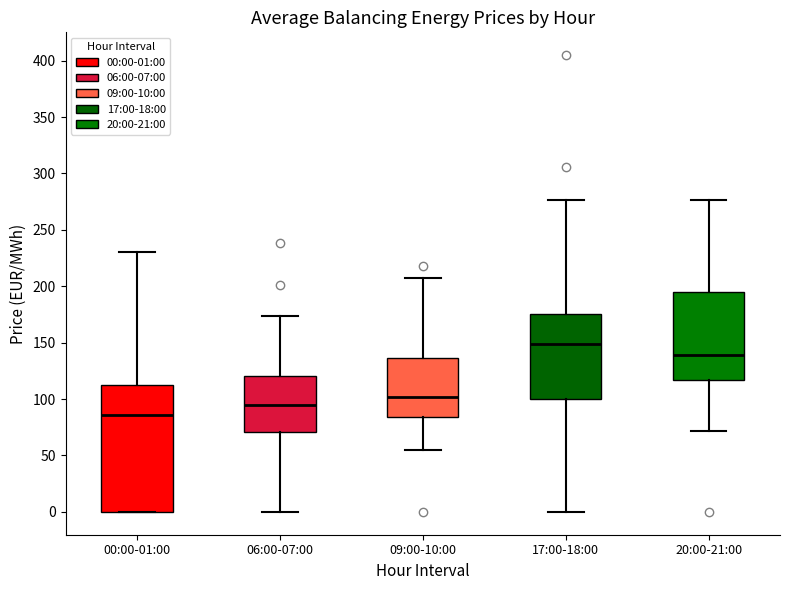

Reading left to right, transcribe this box plot: for each box, give where its median line is, the range the box spans, and where its two whiskers end, as read against the y-axis. The values are not printed on the chart, so give them approximately, as read against the axis.

00:00-01:00: median 85, box 0 to 110, whiskers 0 to 230
06:00-07:00: median 95, box 70 to 120, whiskers 0 to 175
09:00-10:00: median 100, box 85 to 135, whiskers 55 to 205
17:00-18:00: median 150, box 100 to 175, whiskers 0 to 275
20:00-21:00: median 140, box 115 to 195, whiskers 70 to 275